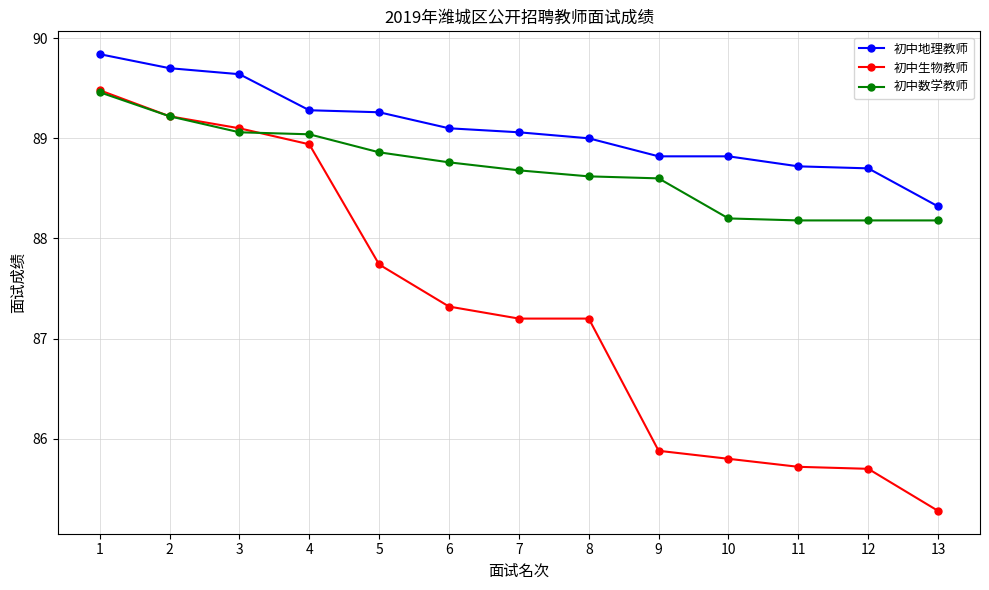

Is it true that 初中地理教师 equals 147.7 at 10?

False